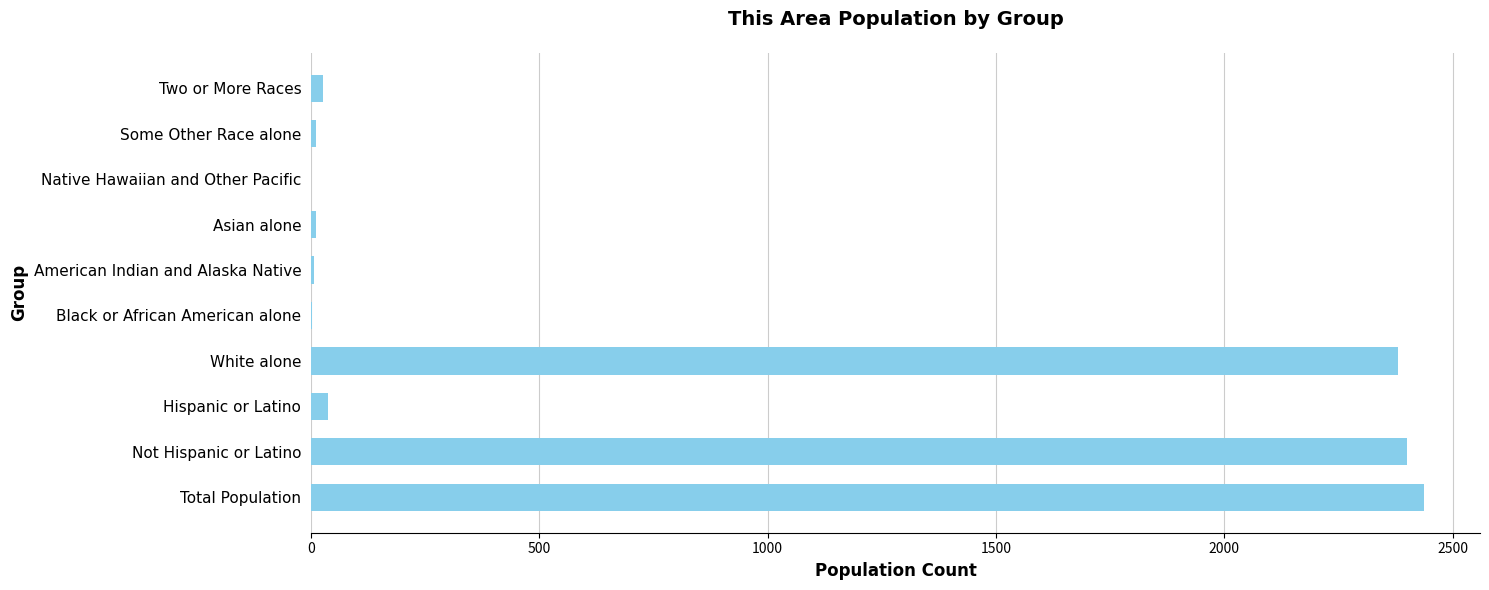

The chart shows a value of -1546 at Native Hawaiian and Other Pacific. True or false?

False